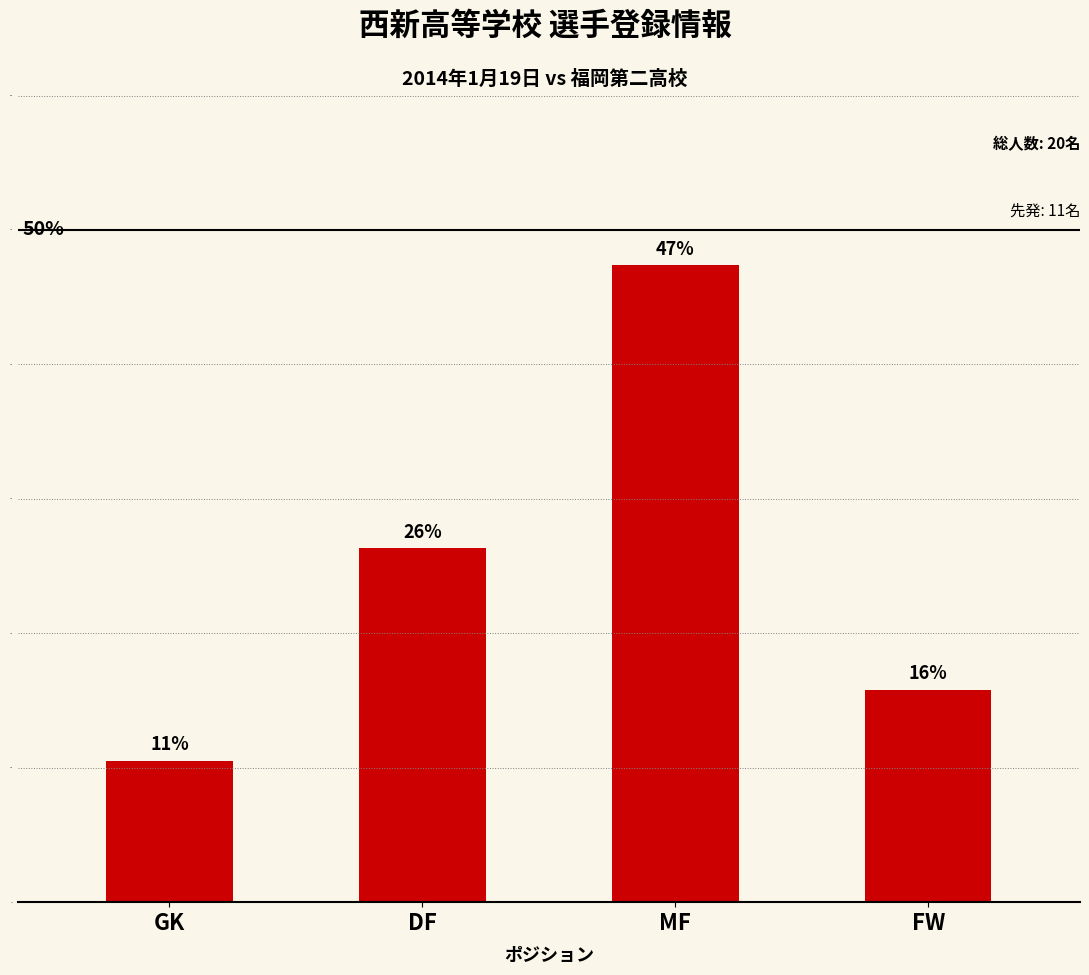

Between MF and DF, which is larger?

MF